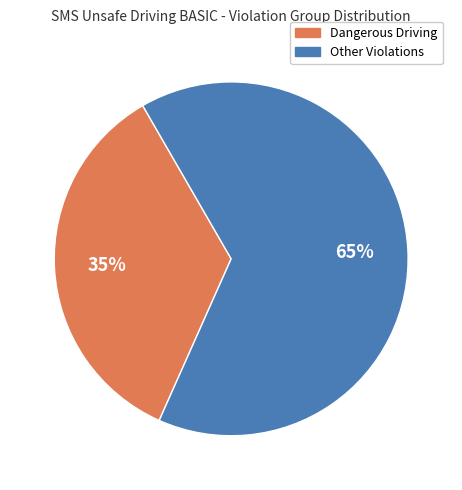

To the nearest percent, what is the average slice percentage?

50%